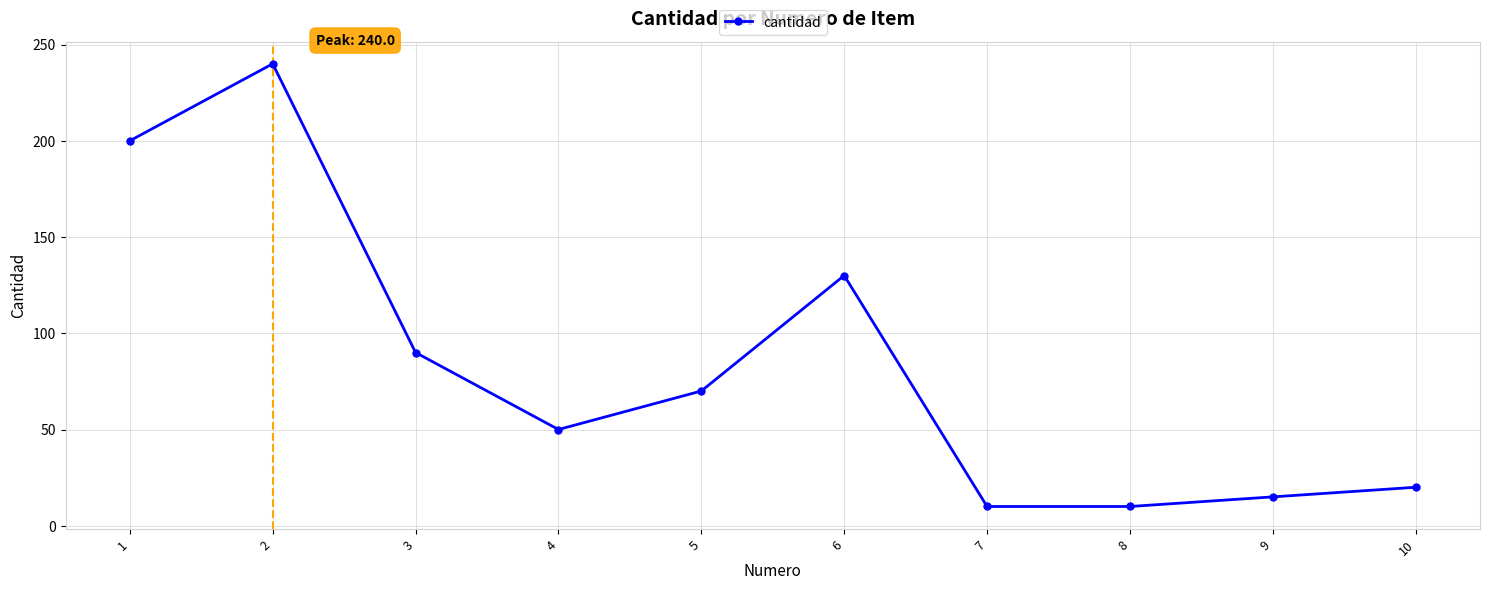

True or false: the data shows 20 at 10.

True